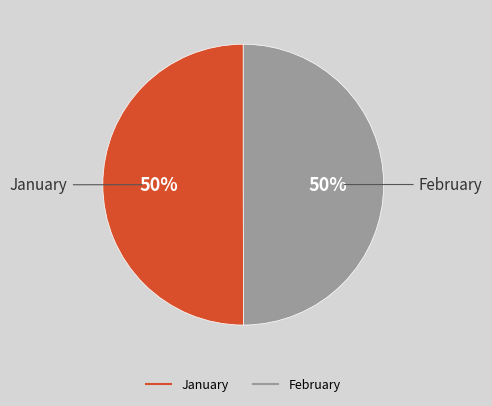

Is it true that January is 41% of the pie?

False